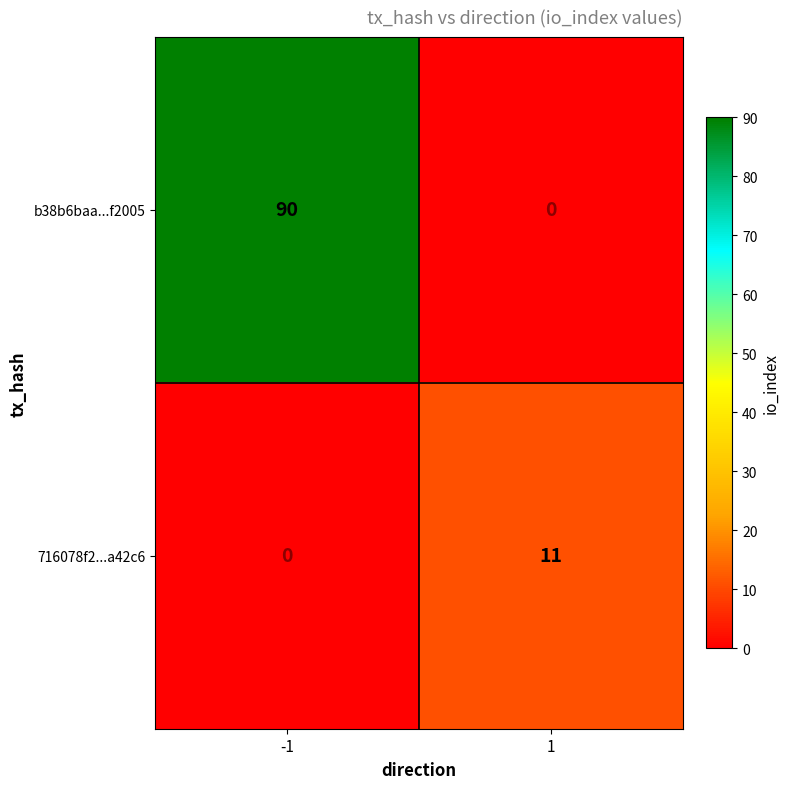

What is the difference between the 716078f2...a42c6 values at 1 and -1?

11